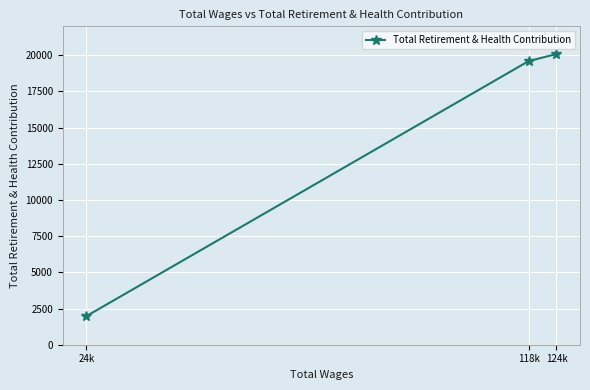

What is the maximum value shown in the chart?

20088